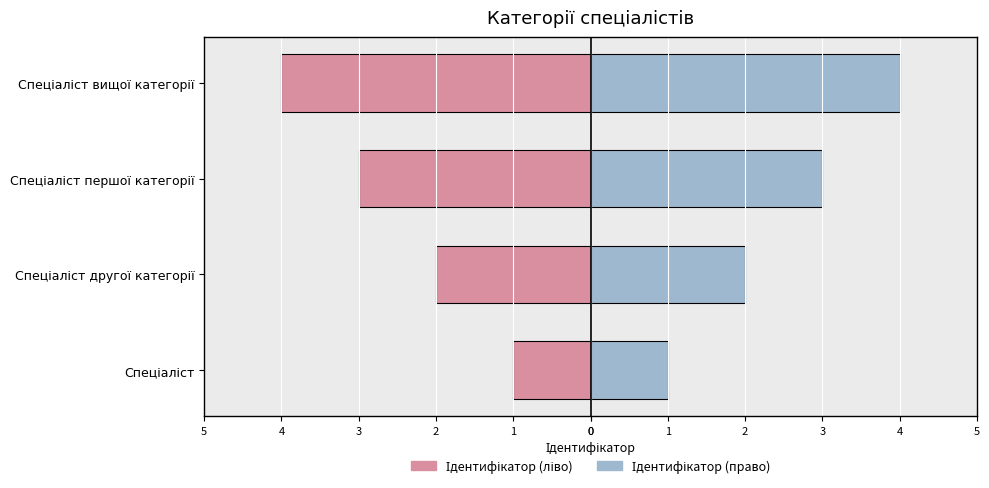

Rank the series at Спеціаліст другої категорії from highest to lowest value.

Ідентифікатор (право), Ідентифікатор (ліво)